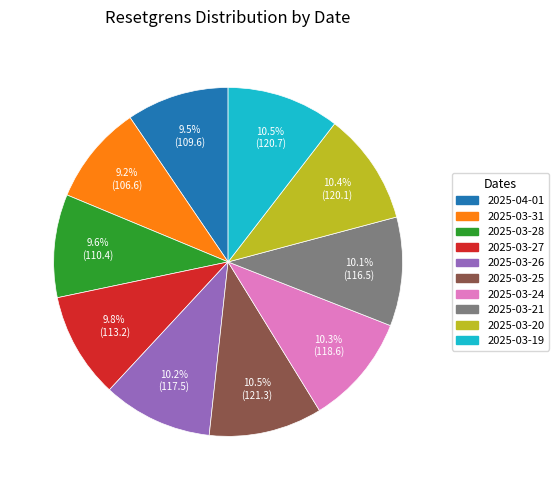

Does 2025-04-01 represent more than half of the total?

No